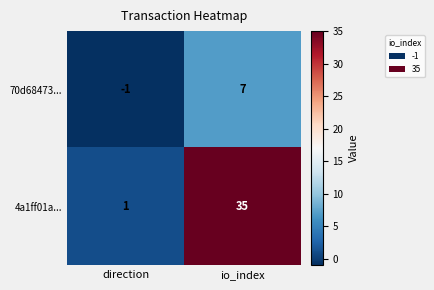

At which label is 4a1ff01a... closest to 18?

direction